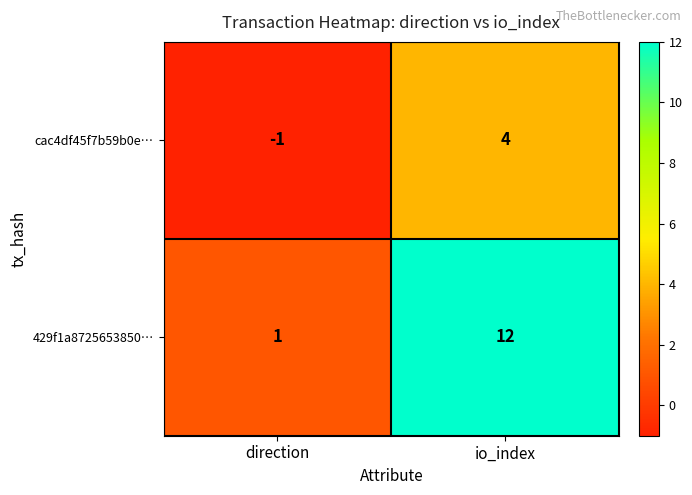

The value of cac4df45f7b59b0e… at direction is 0. True or false?

False